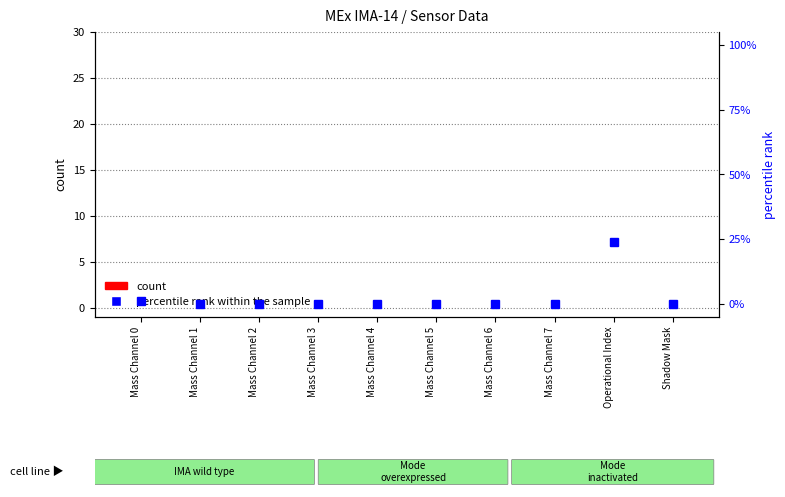

Which series changed the most between Mass Channel 0 and Mass Channel 3?

percentile rank within the sample